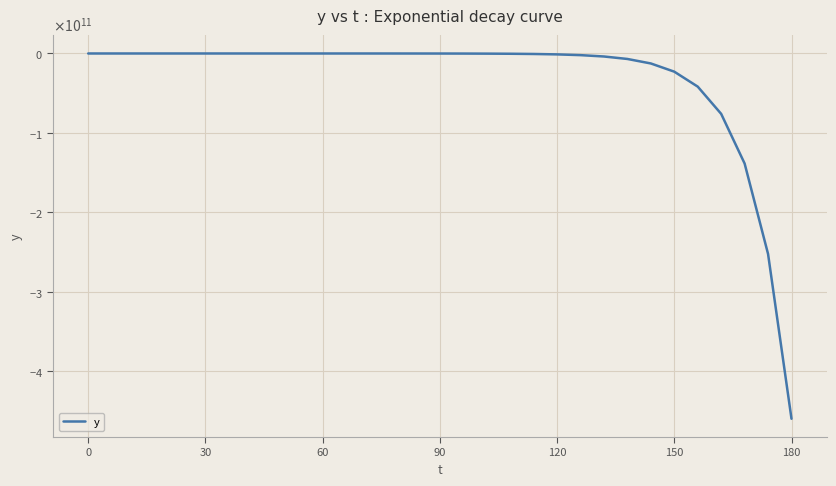

Is this an area chart (filled region under the line)?

No